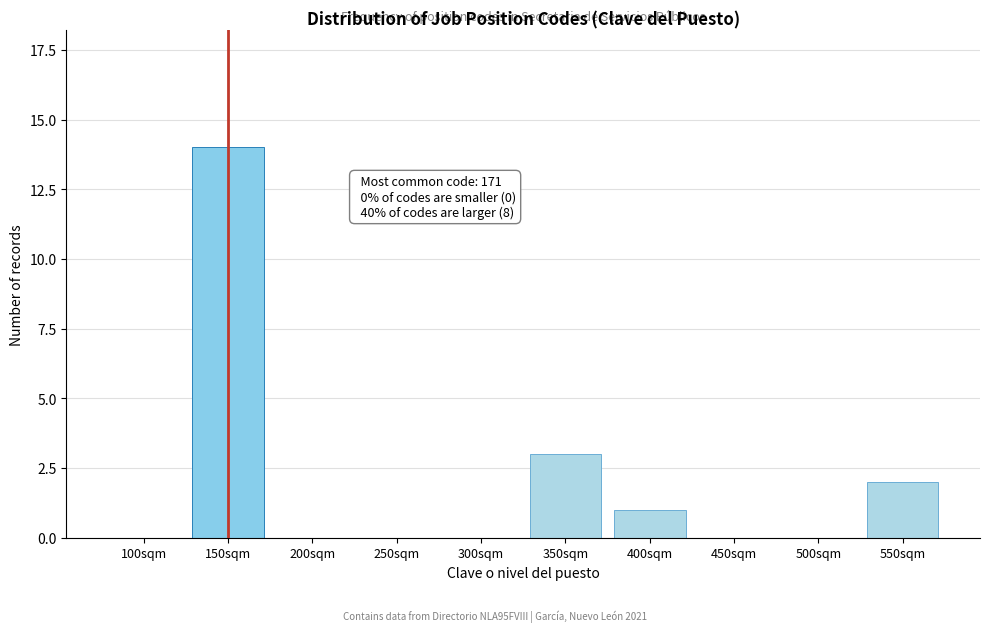

Reading right to left, list all the values displayed in this chart.

550sqm=2	500sqm=0	450sqm=0	400sqm=1	350sqm=3	300sqm=0	250sqm=0	200sqm=0	150sqm=14	100sqm=0